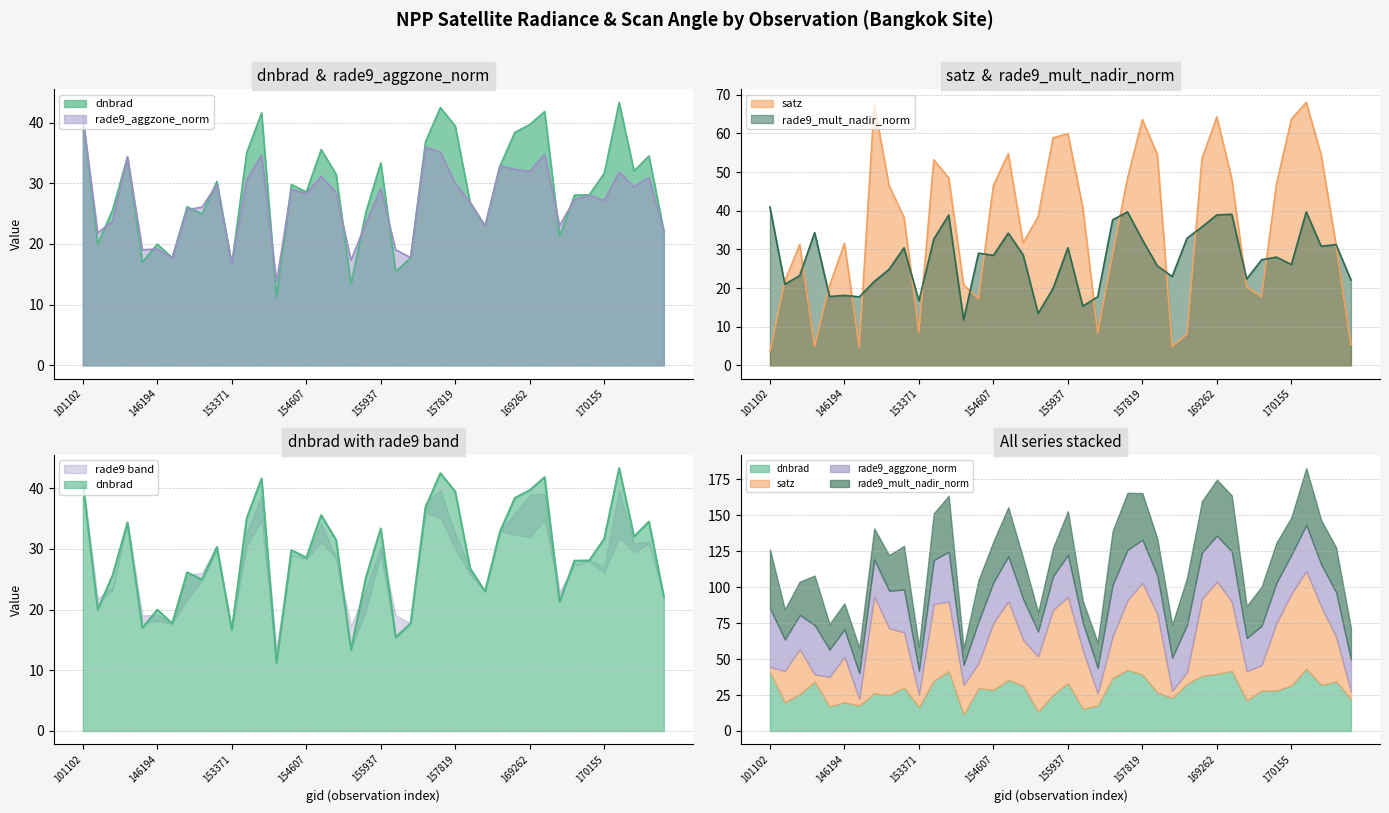

What is the difference between the second highest and second lowest values in the rade9_aggzone_norm series?

19.2